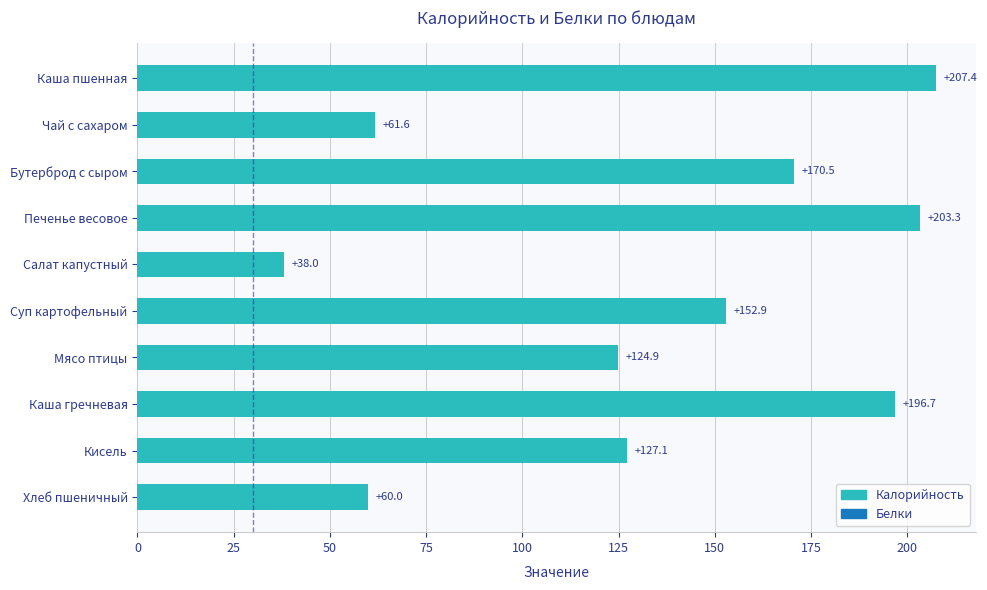

Does the chart contain any negative values?

No